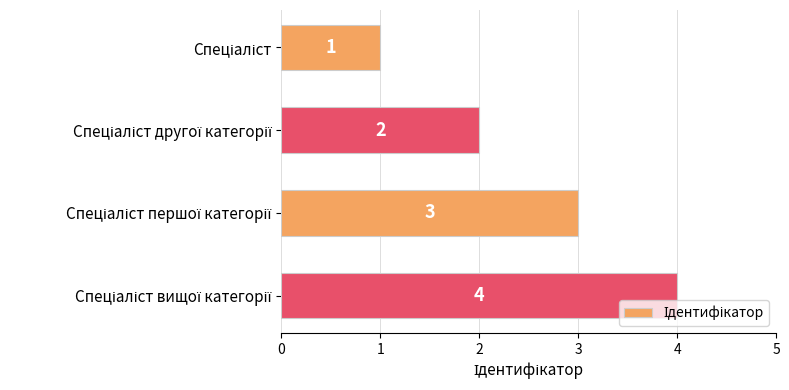

What is the maximum value shown in the chart?

4